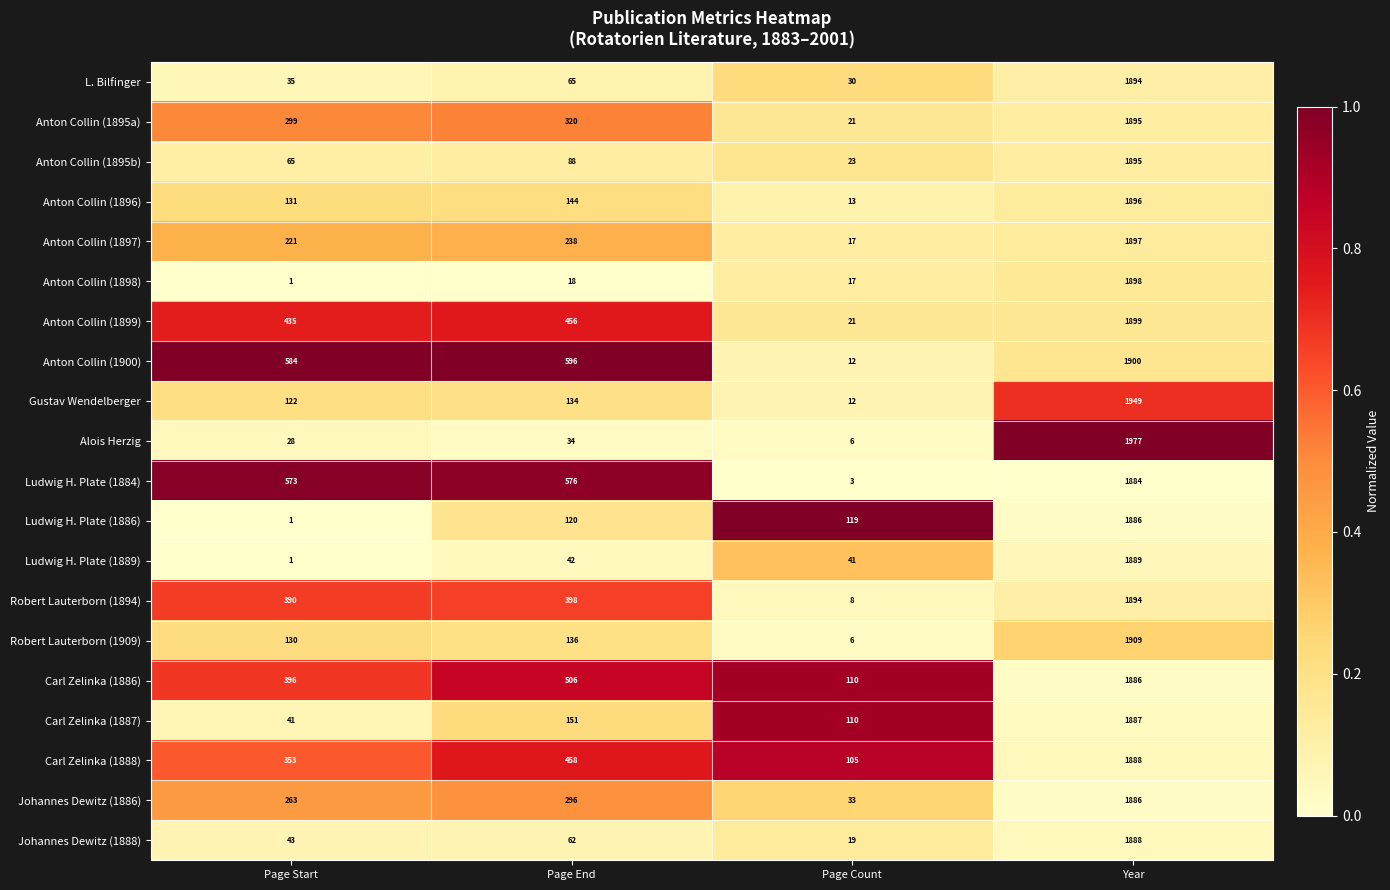

At which label is Carl Zelinka (1888) closest to 996?

Page End